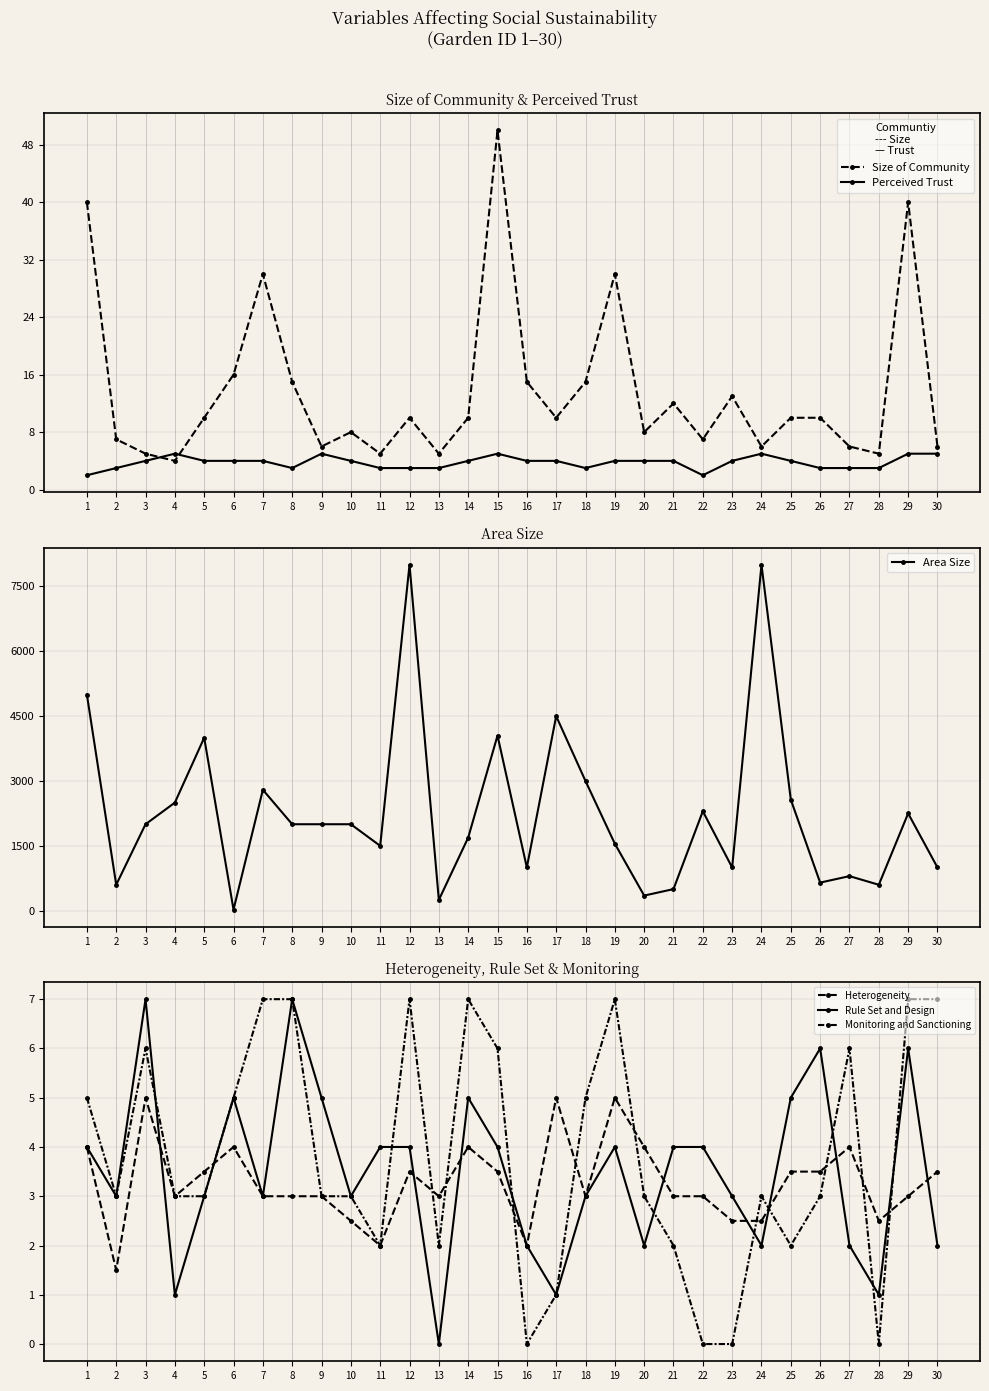

The Area Size series shows 3000.0 at 18. True or false?

True